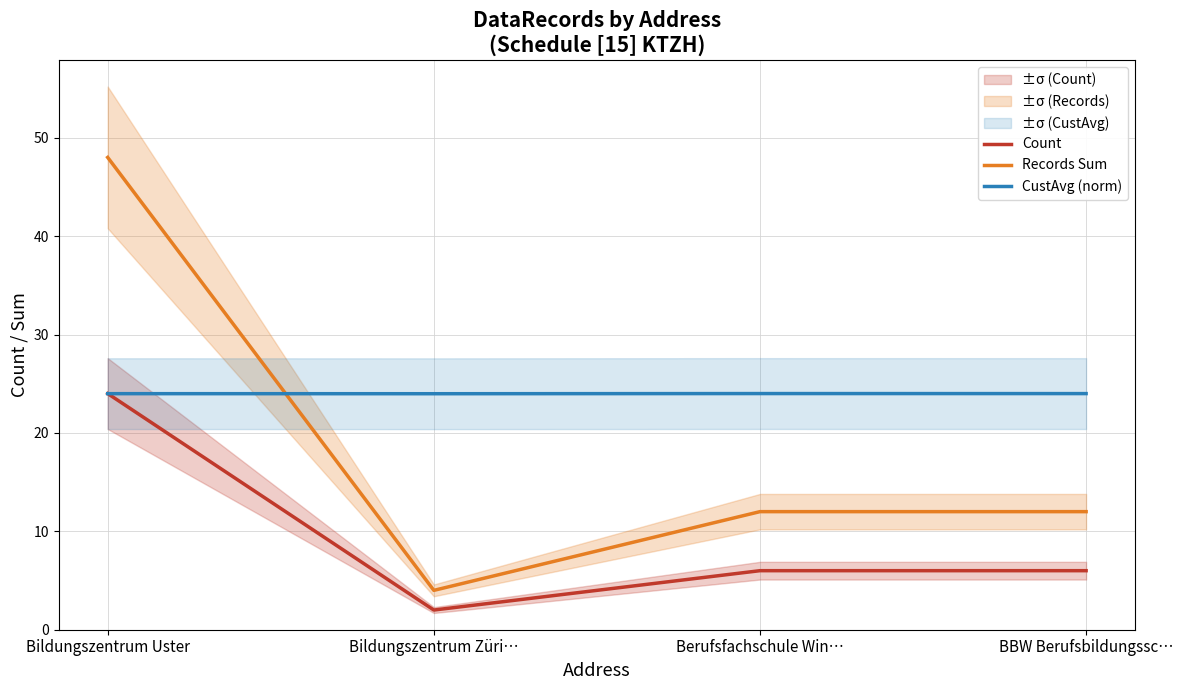

True or false: Records Sum and CustAvg (norm) cross at least once.

True